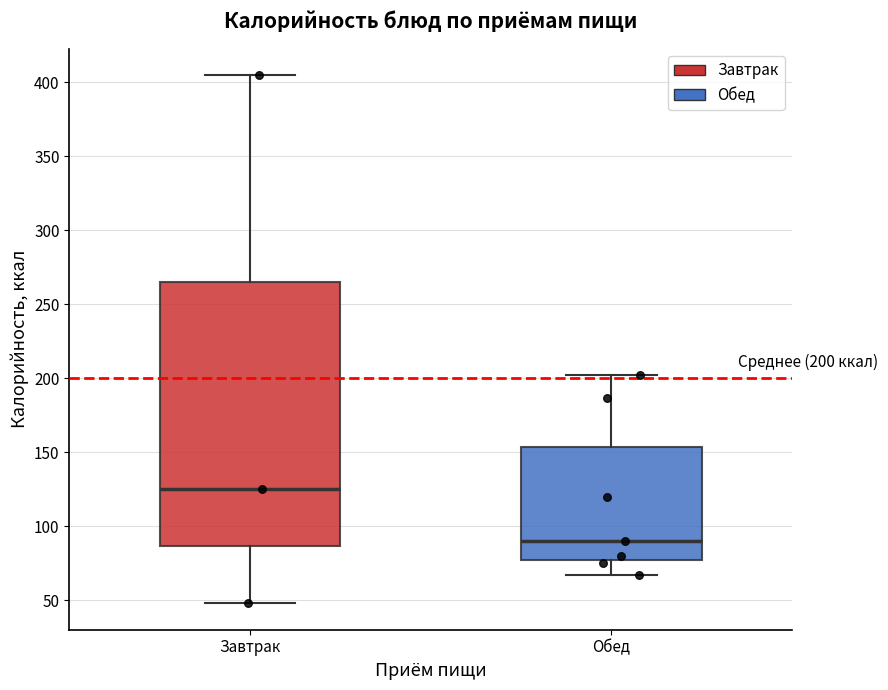

Comparing the boxes themselves (not the whiskers), which one is the tallest?

Завтрак